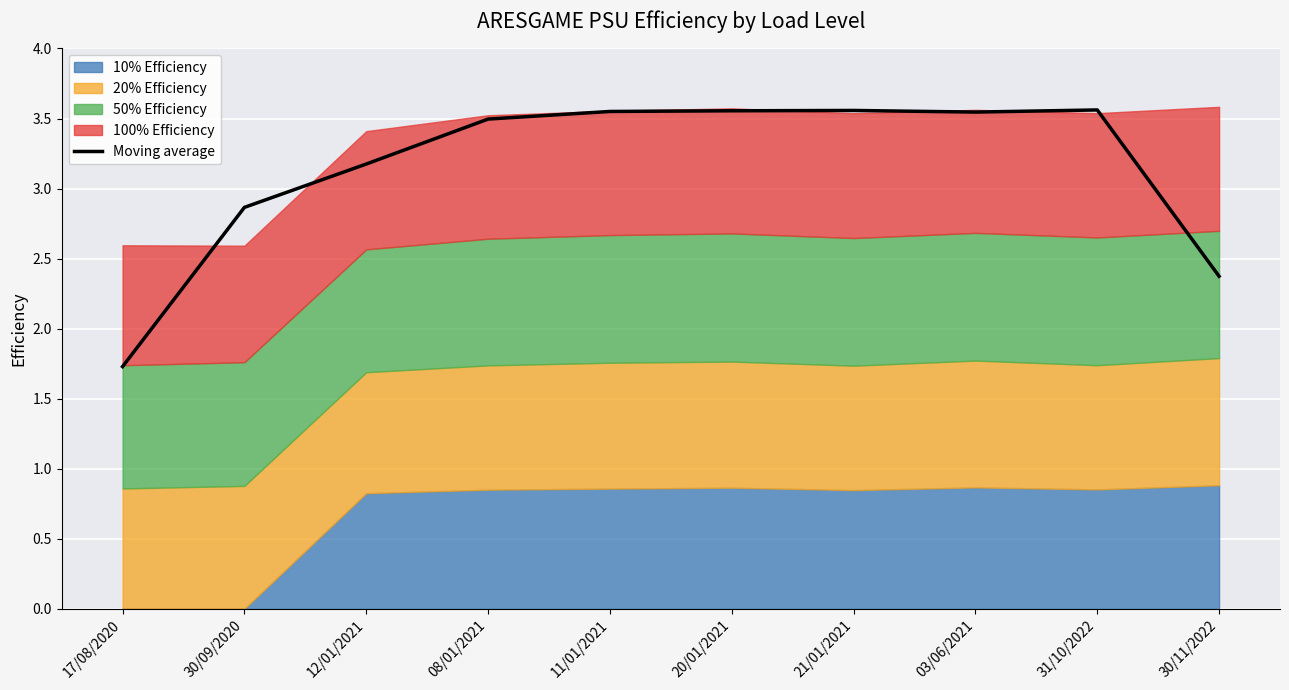

Where is the data nearest to the value 2?

17/08/2020